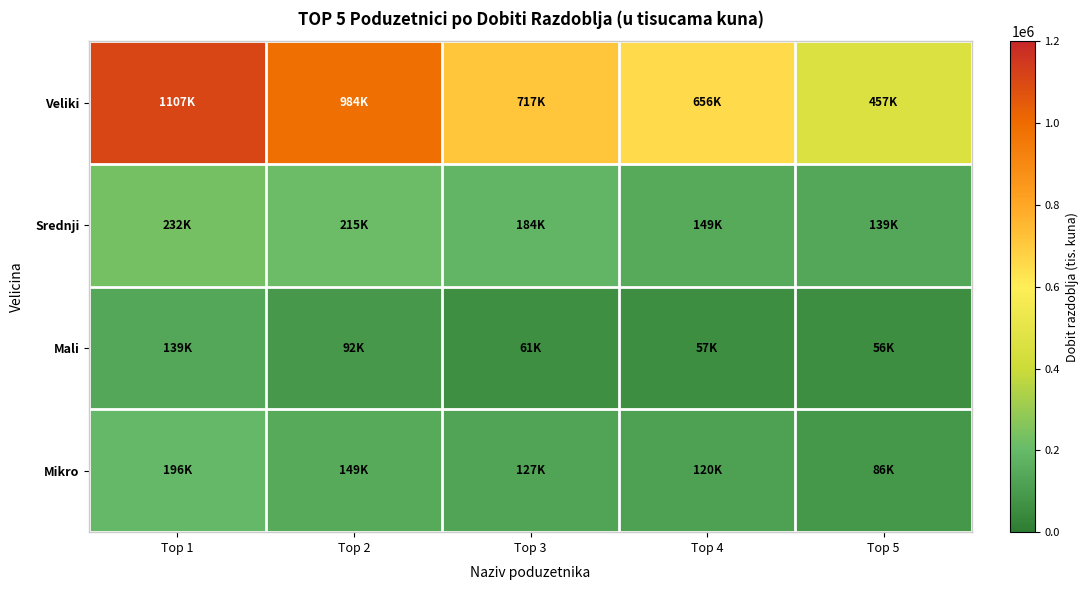

What is the total value across all series at Top 5?

738632.9